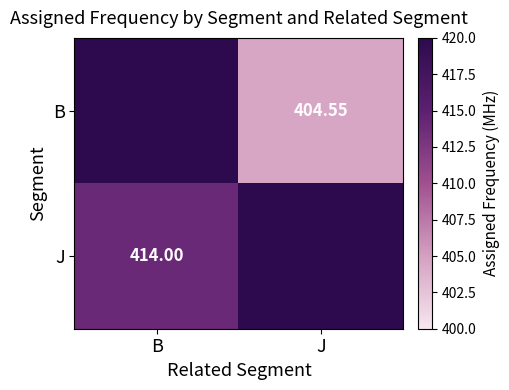

Which series changed the most between B and J?

J